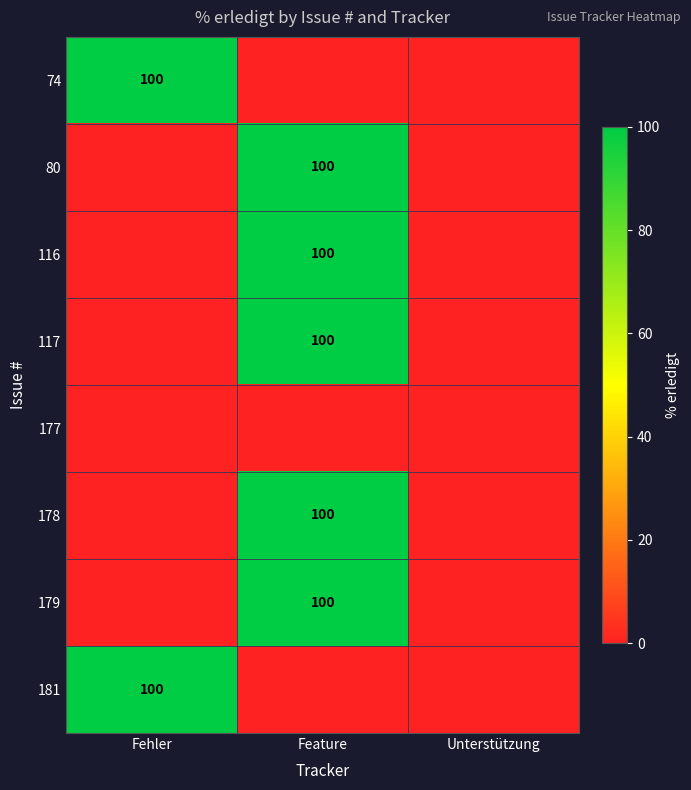

The value of 117 at Feature is 32. True or false?

False